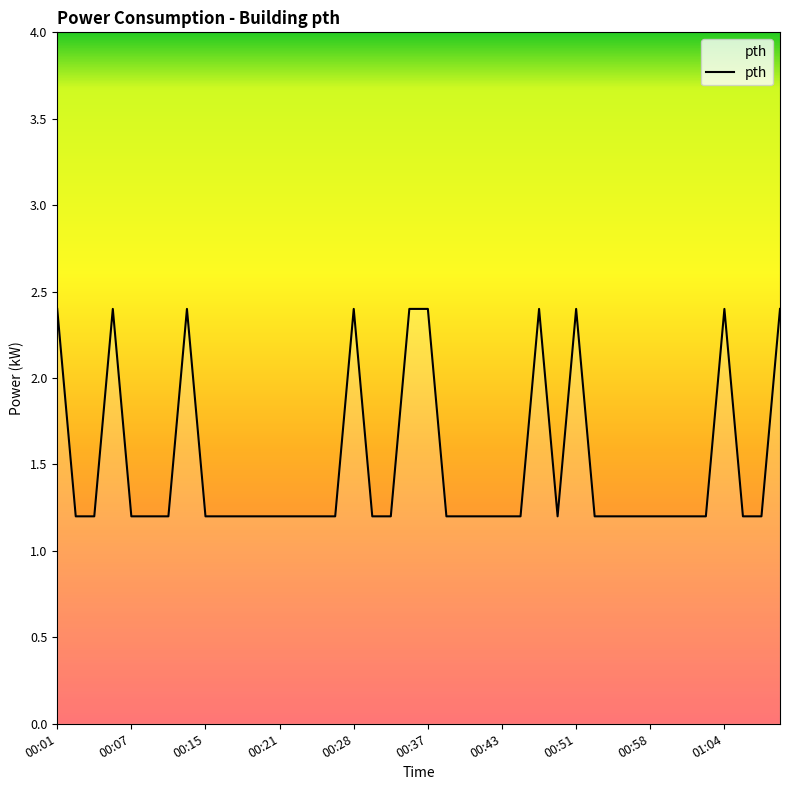

What is the maximum value shown in the chart?

2.4